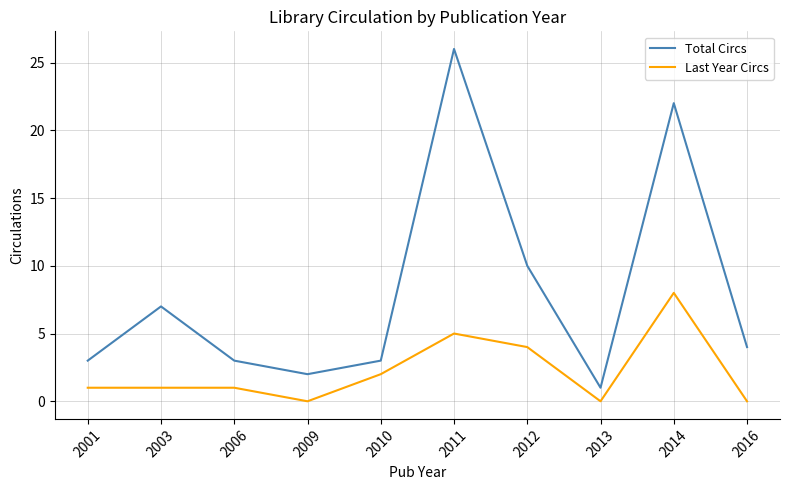

List the series in order of their peak value, highest first.

Total Circs, Last Year Circs